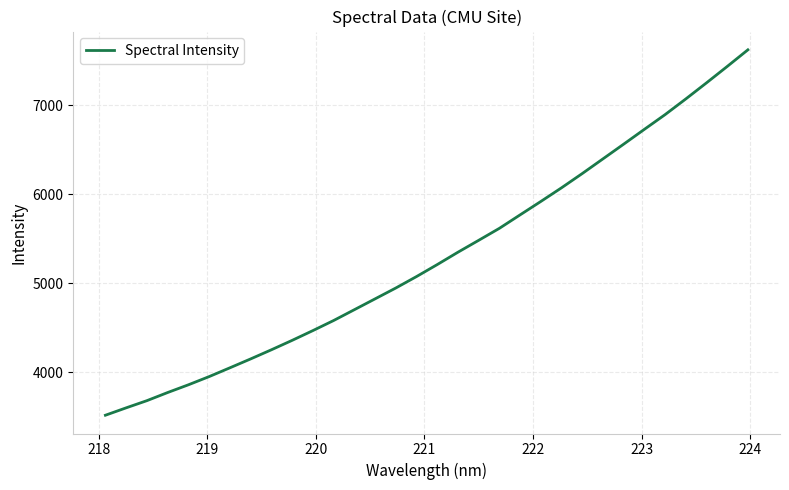

Reading right to left, extract all data points from this chart.

7620.5	7433.4	7249.3	7068.6	6892.6	6727.3	6560.6	6395.6	6230.6	6070.6	5917.0	5766.5	5615.1	5480.4	5346.9	5207.9	5073.3	4944.6	4822.7	4700.8	4579.3	4466.2	4356.5	4250.7	4148.2	4048.3	3949.7	3857.5	3770.7	3679.3	3598.7	3515.7